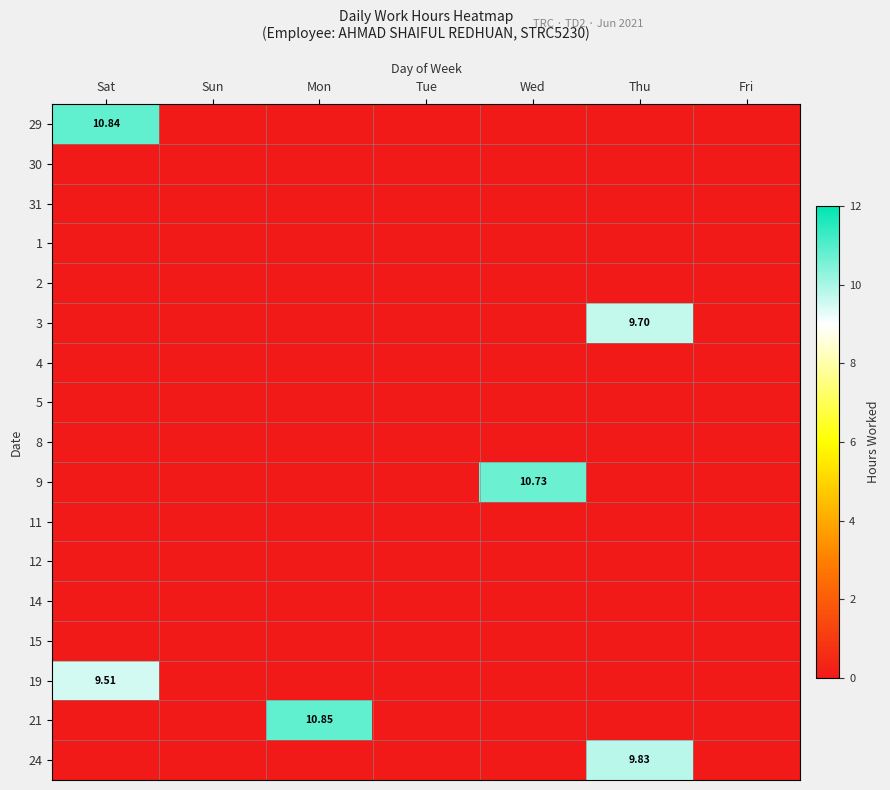

At Wed, list the series in order from smallest to largest.

29, 30, 31, 1, 2, 3, 4, 5, 8, 11, 12, 14, 15, 19, 21, 24, 9